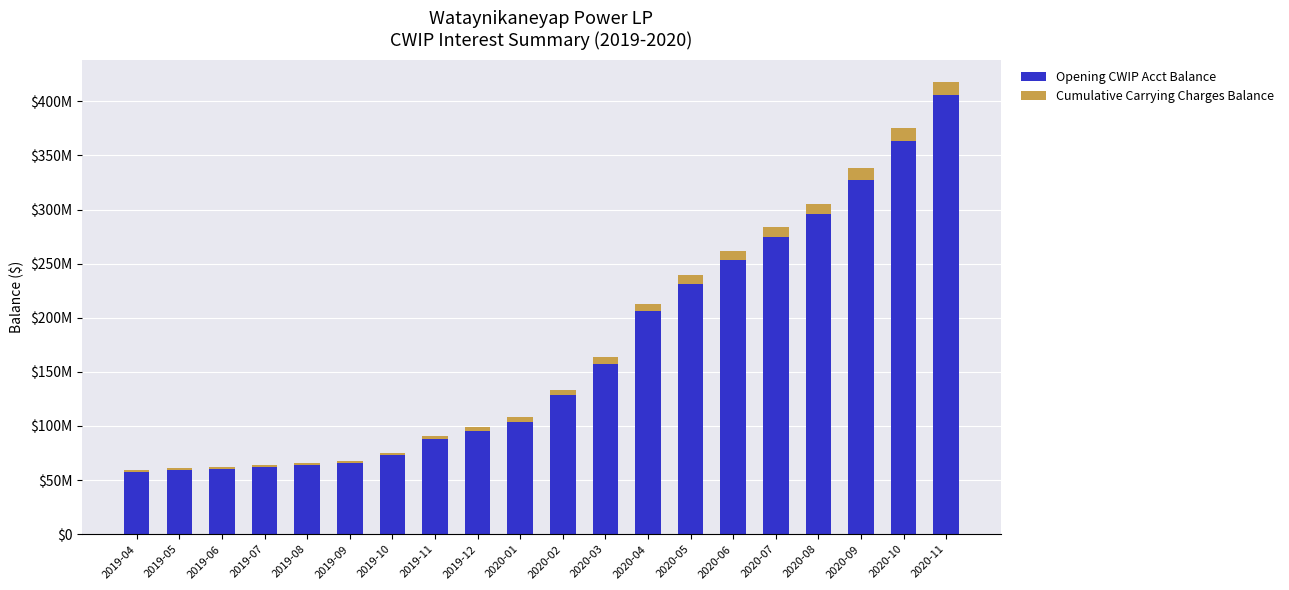

Rank the series by their maximum value, from highest to lowest.

Opening CWIP Acct Balance, Cumulative Carrying Charges Balance